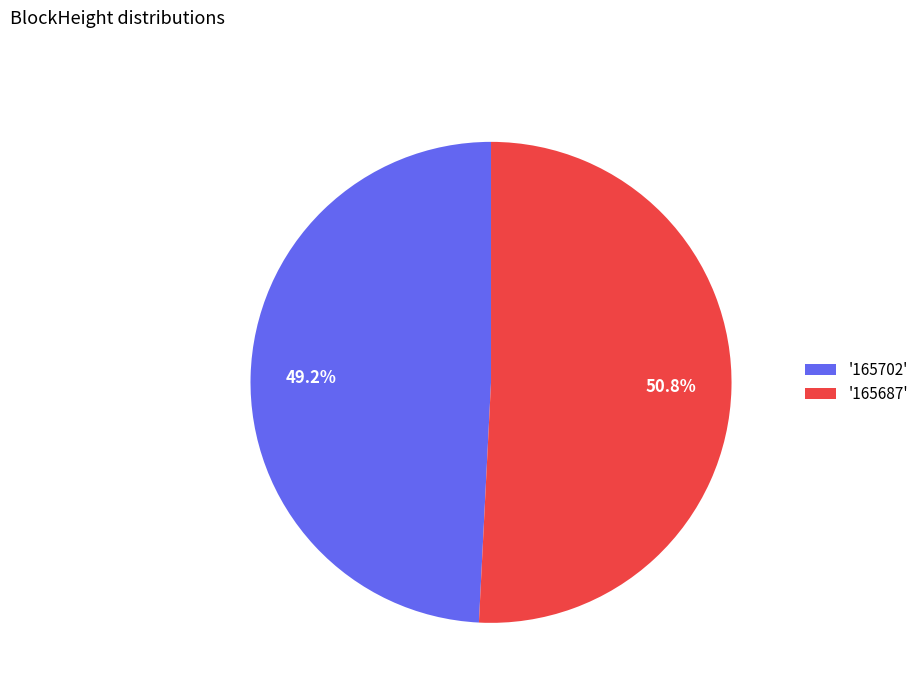

Rank the categories by value from highest to lowest.

'165687', '165702'